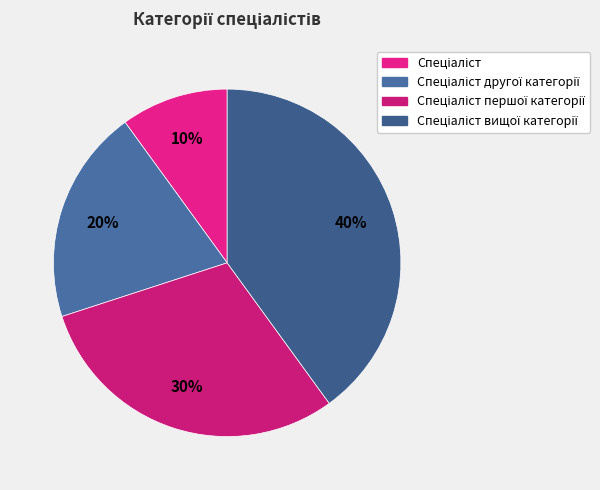

How many slices are in this pie chart?

4